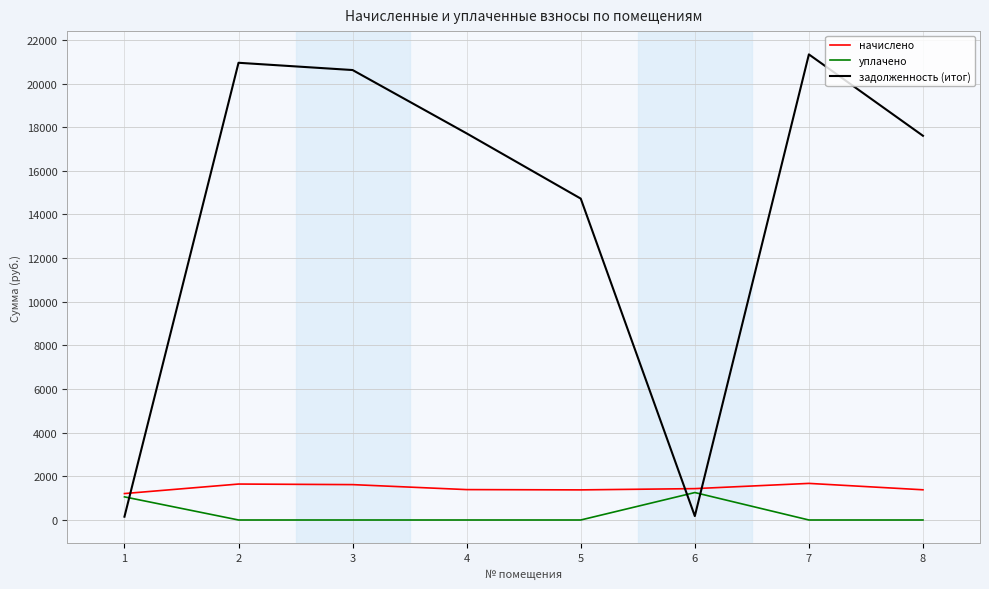

At 4, list the series in order from smallest to largest.

уплачено, начислено, задолженность (итог)